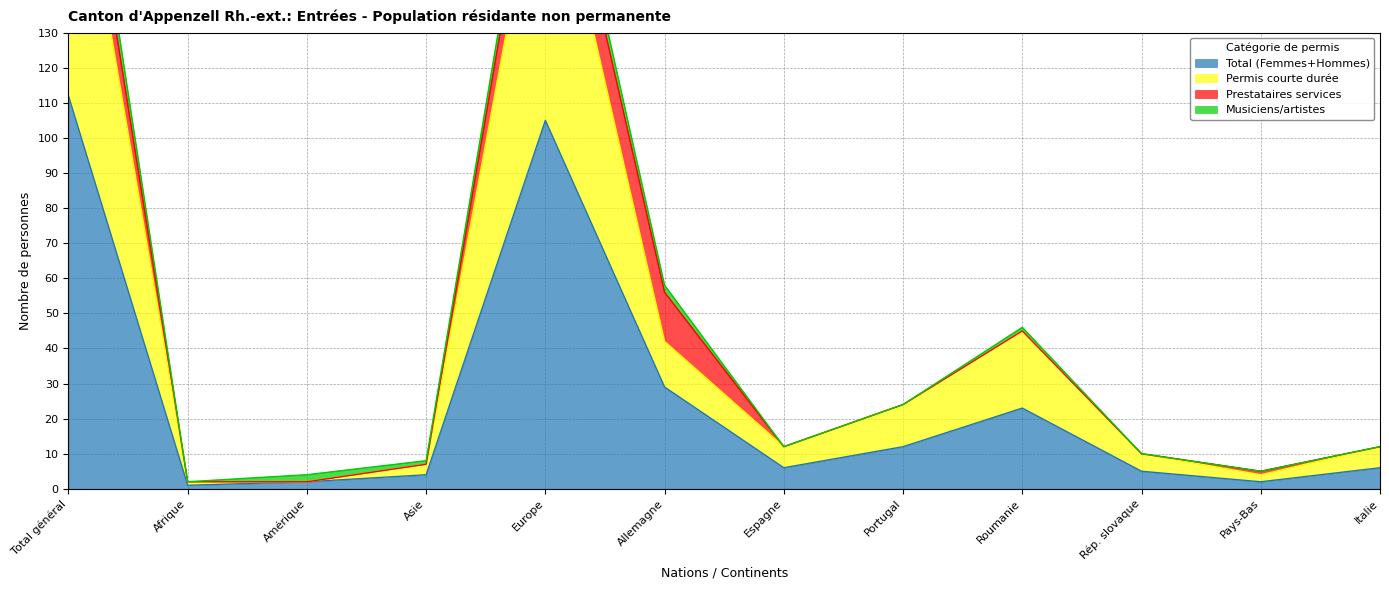

At which label is Total (Femmes+Hommes) closest to 56?

Allemagne